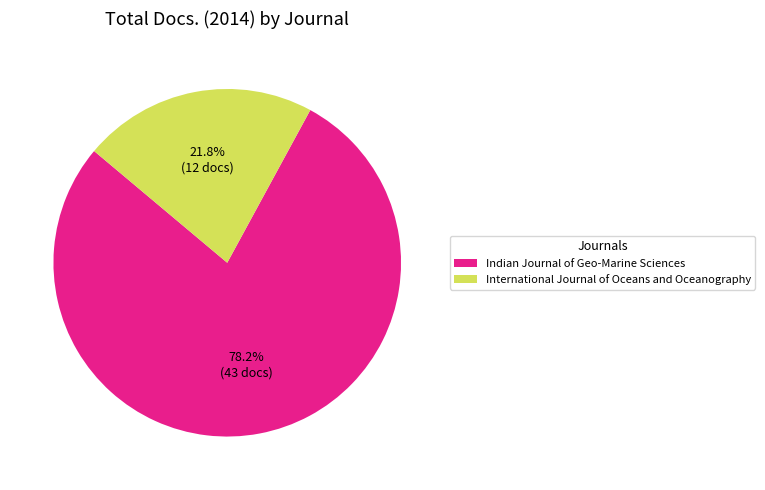

What is the ratio of the value at International Journal of Oceans and Oceanography to the value at Indian Journal of Geo-Marine Sciences?

0.3